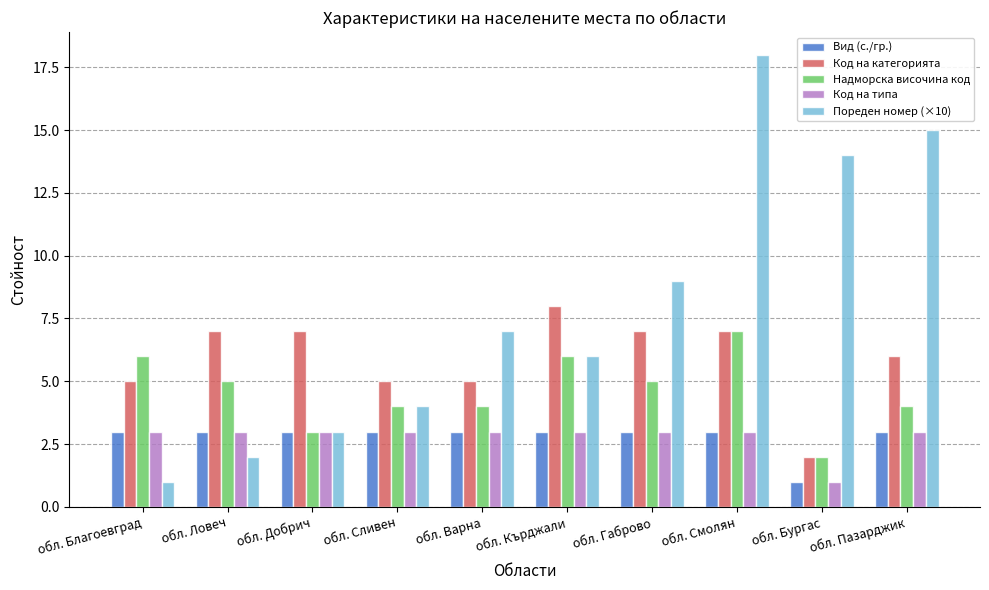

Read the Пореден номер (×10) value at обл. Бургас, to the nearest 10.

10